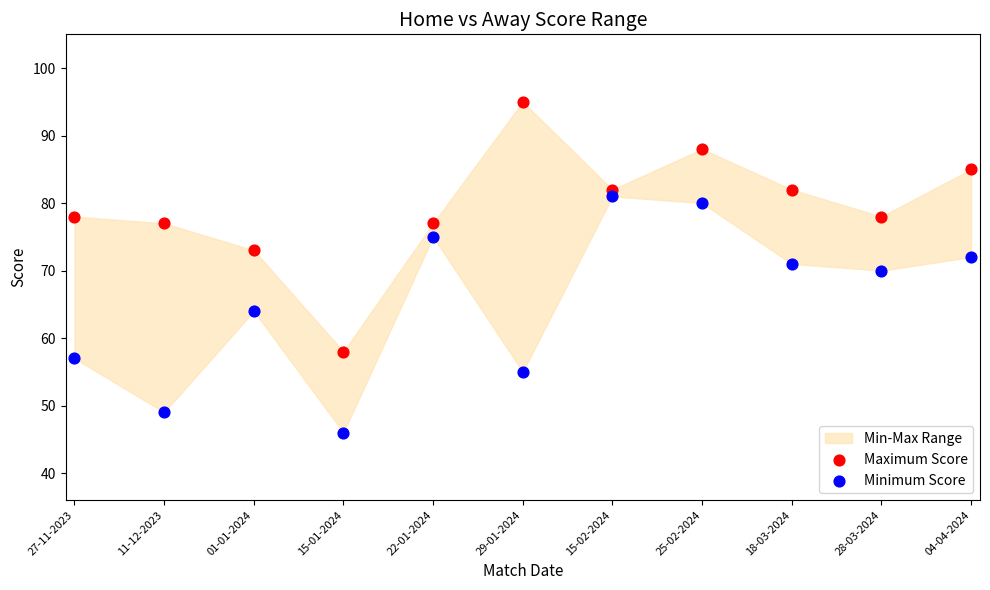

Across all data points, what is the range of Y values (max minus min)?

49